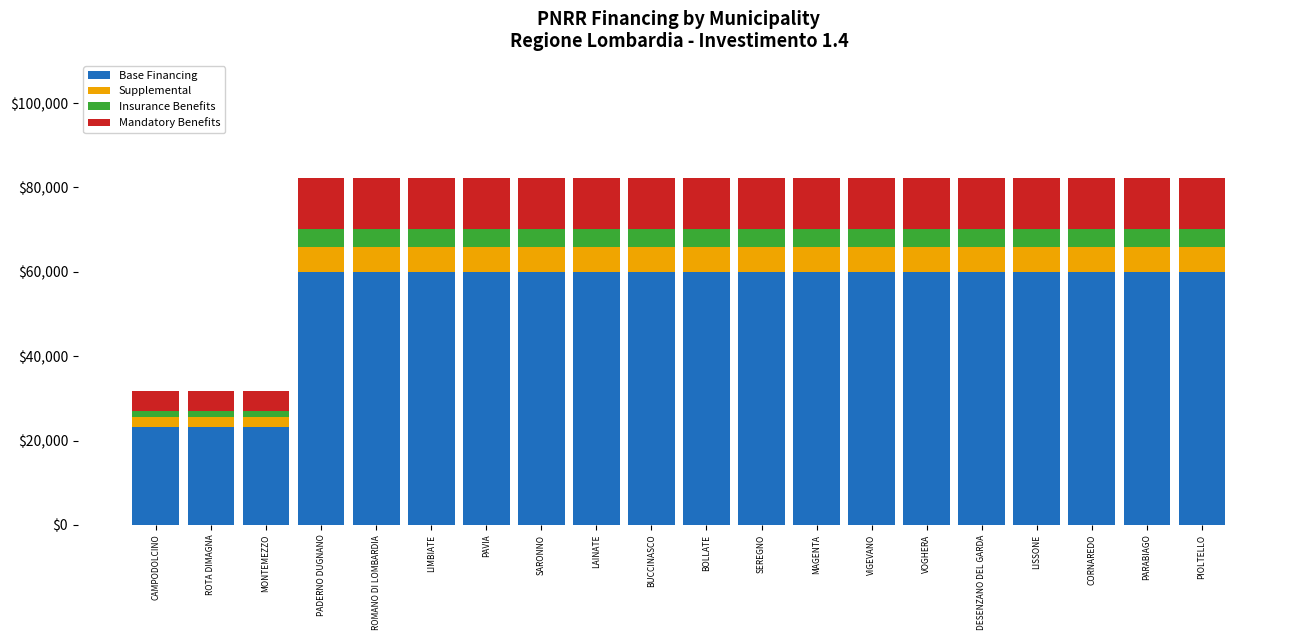

What is the total value across all series at LIMBIATE?

82153.4